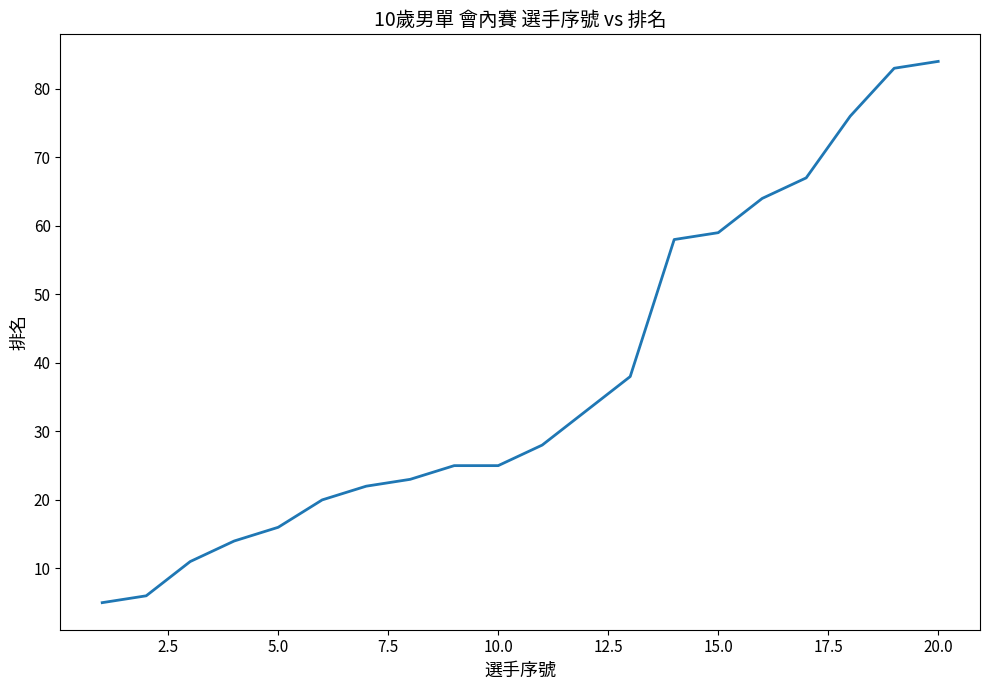

What is the greatest value displayed?

84